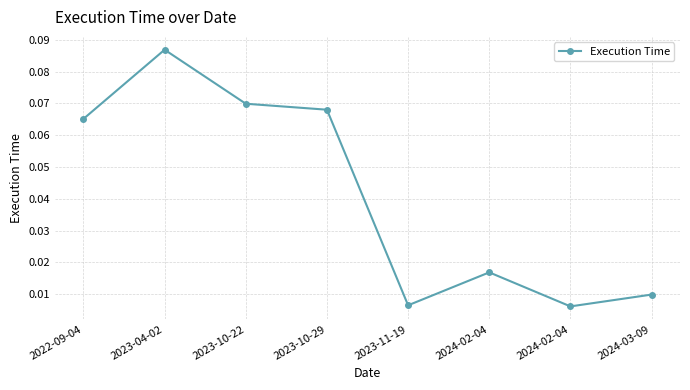

At which category does the data reach its first local valley?

2023-11-19